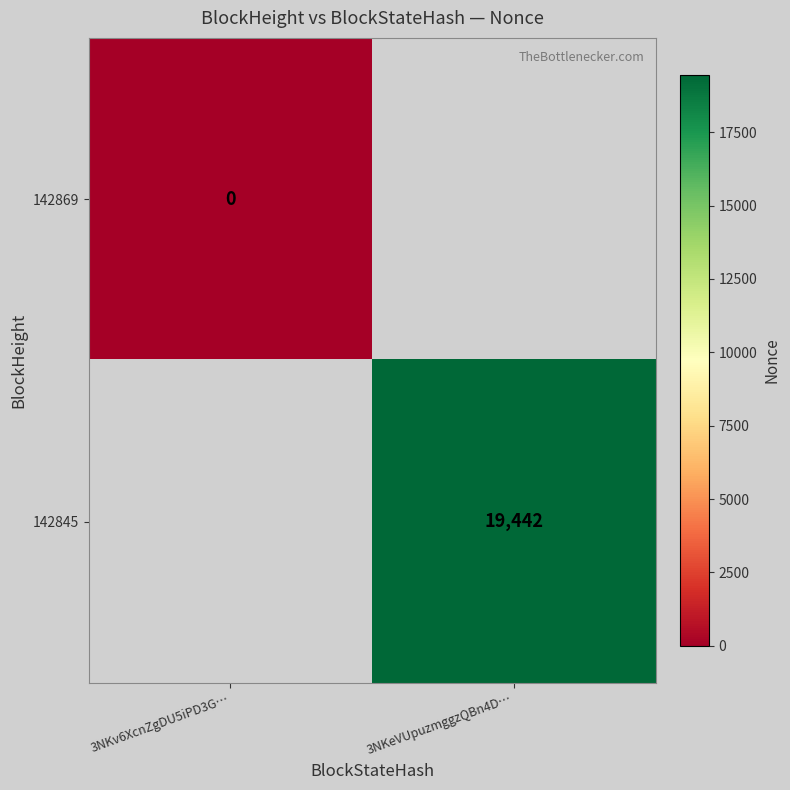

The value of 142845 at 3NKeVUpuzmggzQBn4D… is 13348. True or false?

False